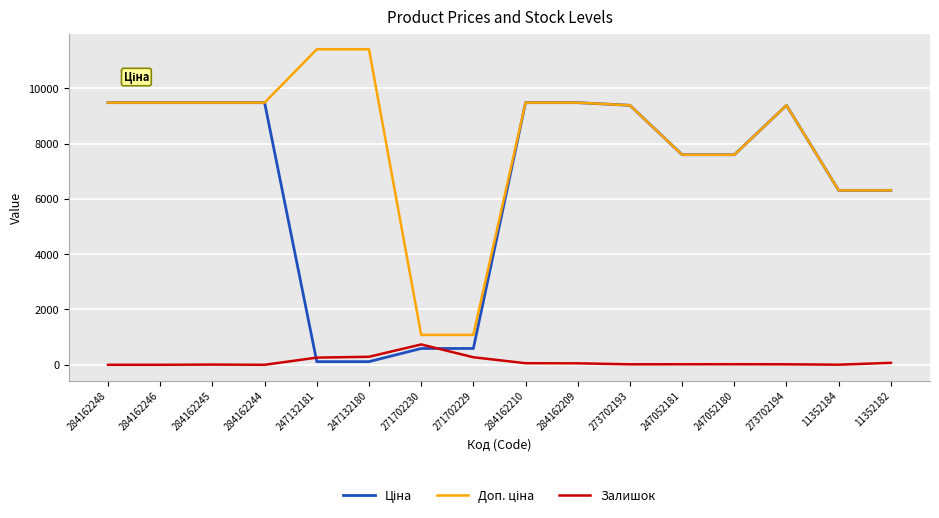

Is this an area chart (filled region under the line)?

No